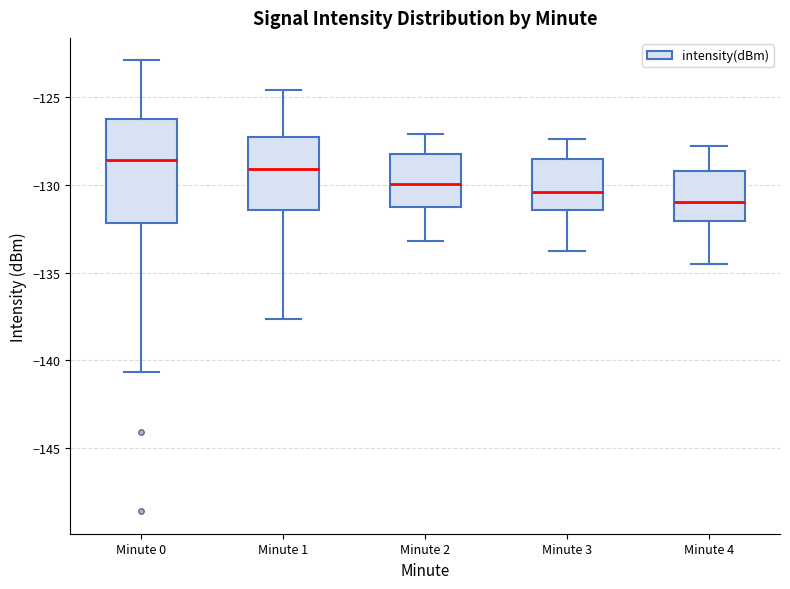

Which box is the tallest, from its lower edge to its upper edge?

Minute 0